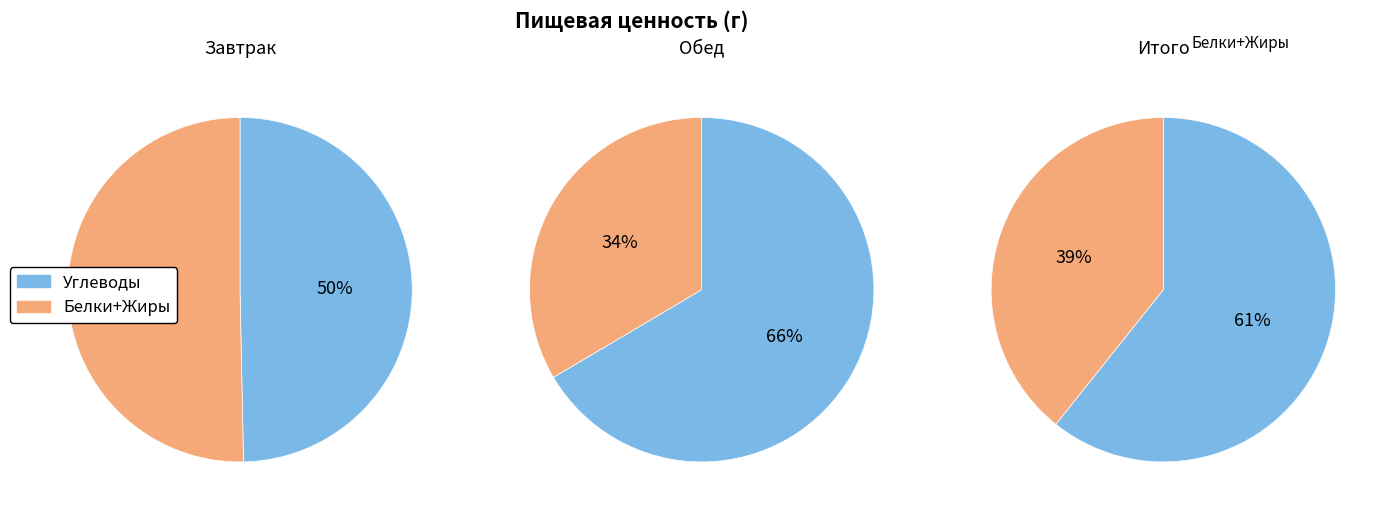

The Жиры slice represents 40% of the pie. True or false?

False